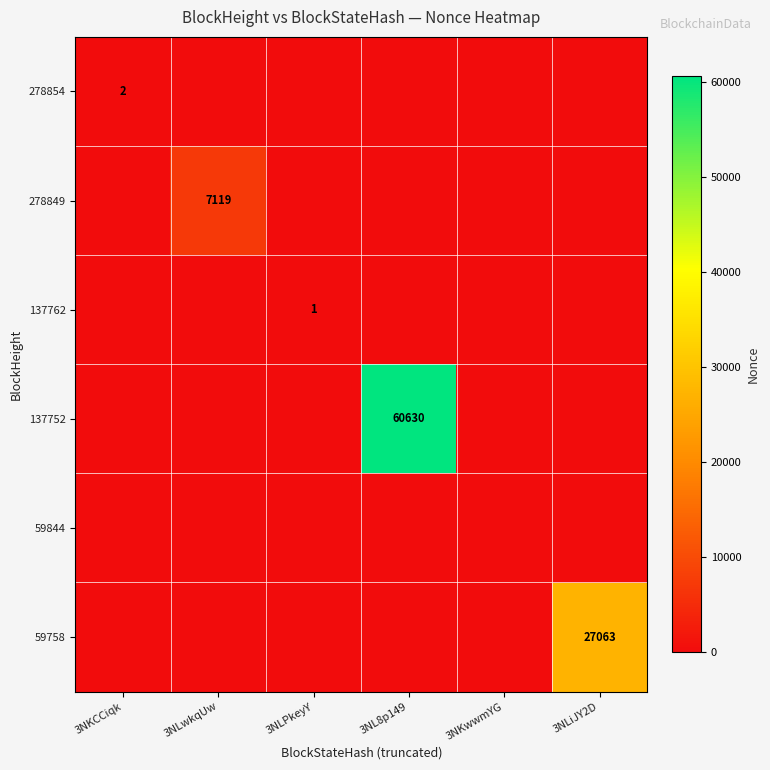

What is the difference between the highest and lowest values at 3NL8p149?

60630